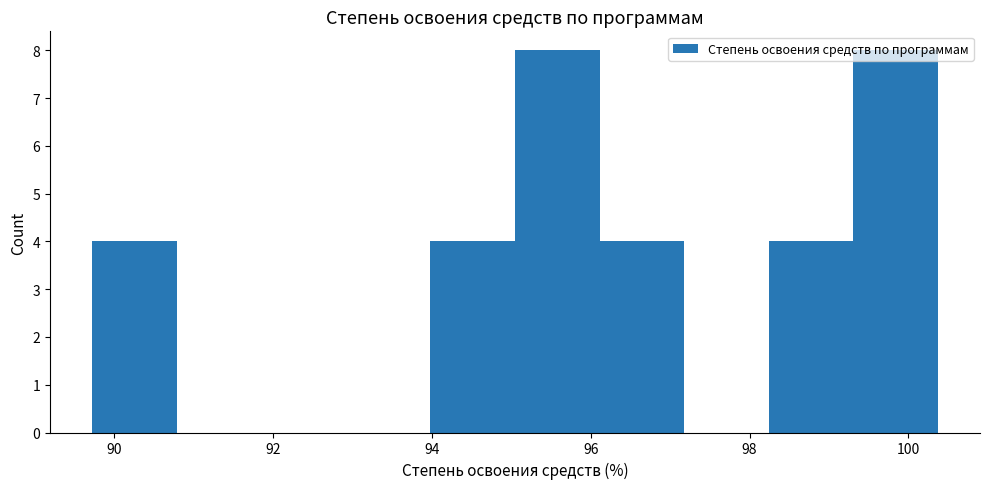

How tall is the bar that spans 95.0 to 96.2 on the x-axis? Neither the bar edges nor the heights are printed on the chart, so give them approximately, as read against the axes.

8